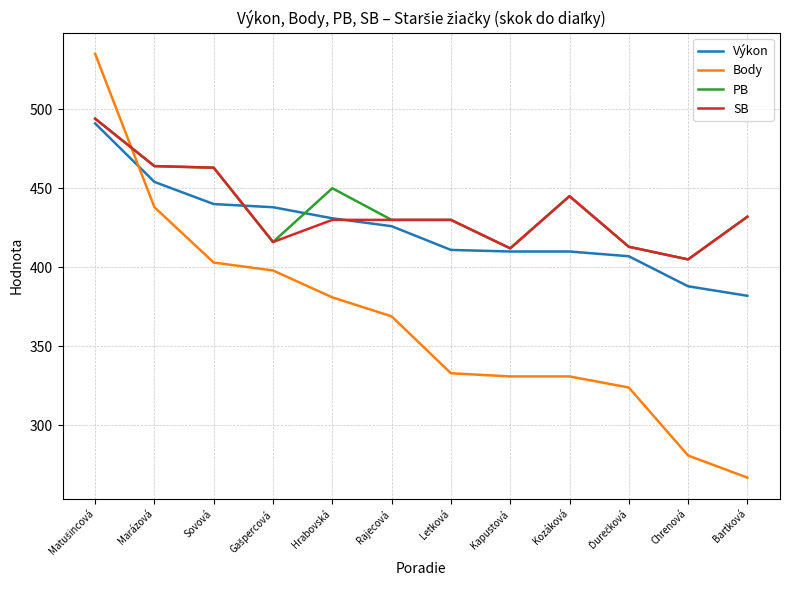

True or false: Body and Výkon cross at least once.

True